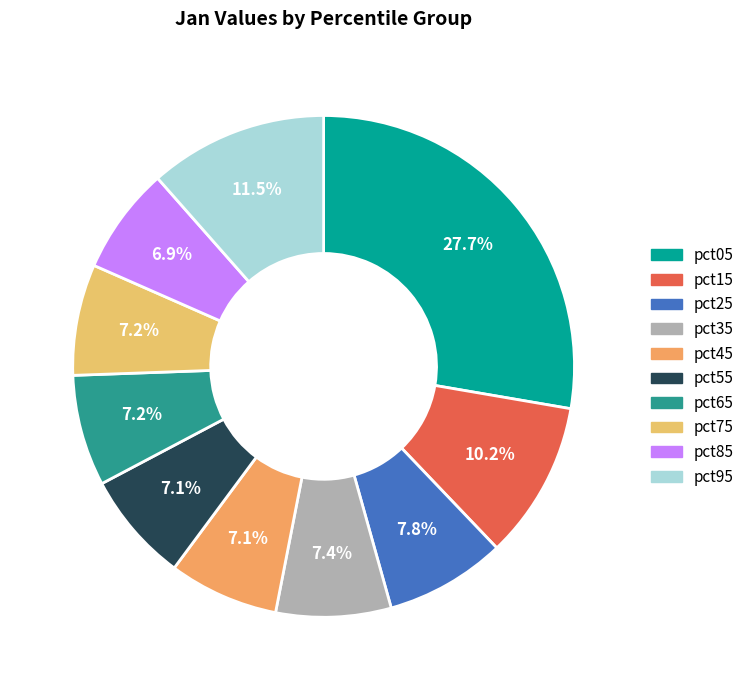

To the nearest percent, what is the combined percentage of pct15 and pct35?

18%